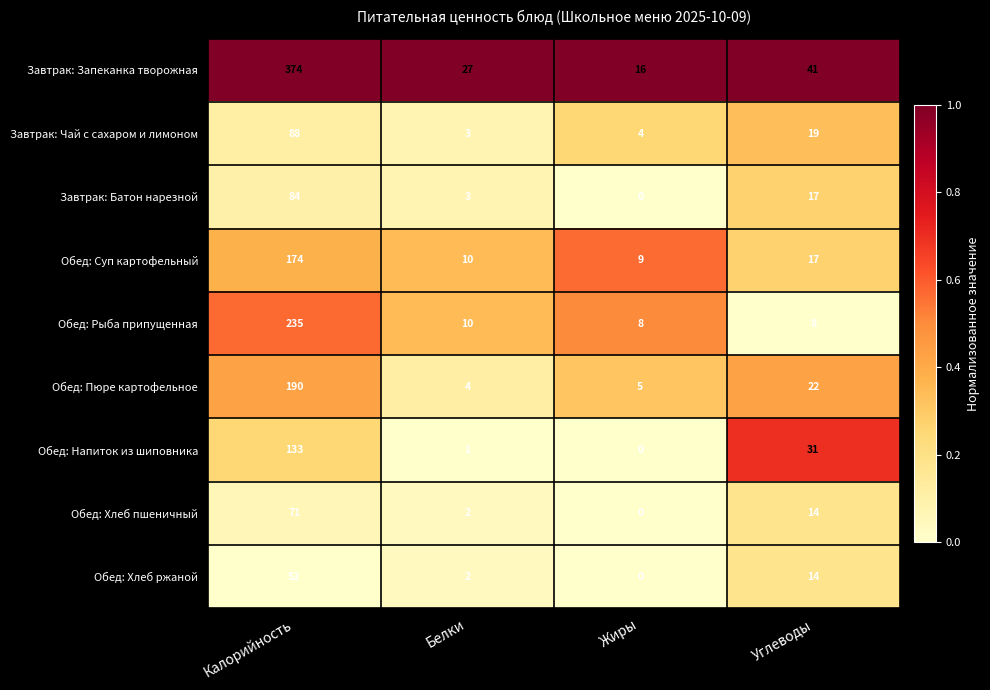

At which label does Обед: Хлеб ржаной first exceed 14?

Калорийность